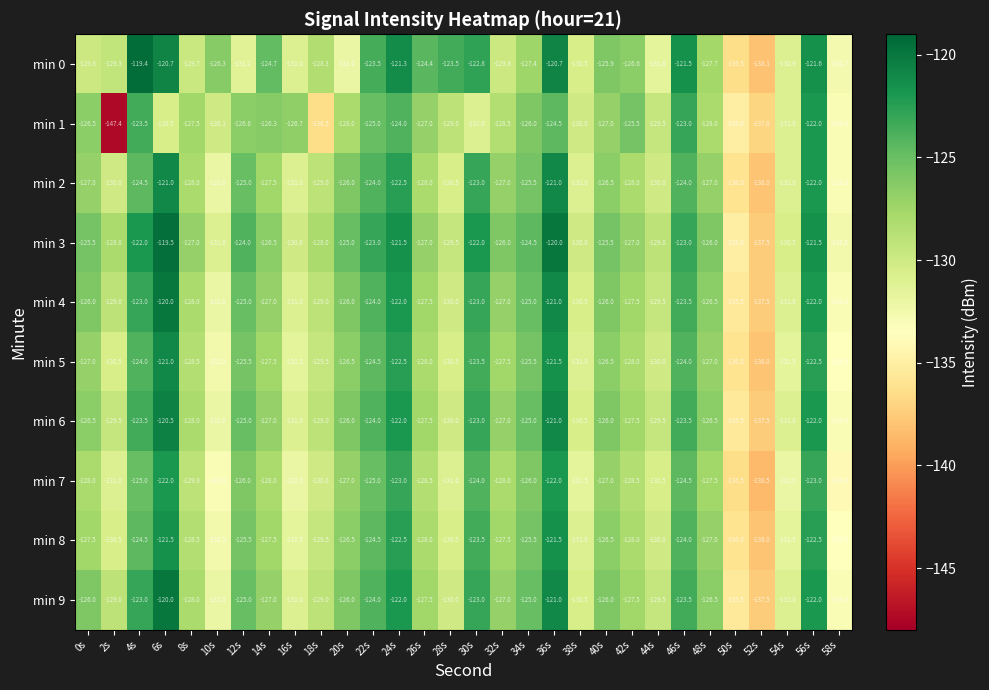

What is the sum of the min 6 values at 18s and 44s?

-258.5